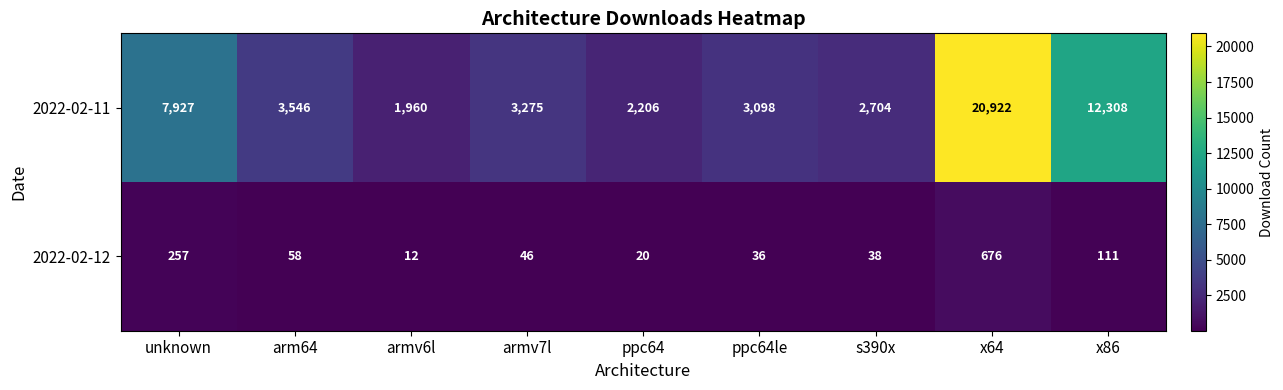

Is the value of 2022-02-12 at unknown greater than the value of 2022-02-11 at unknown?

No